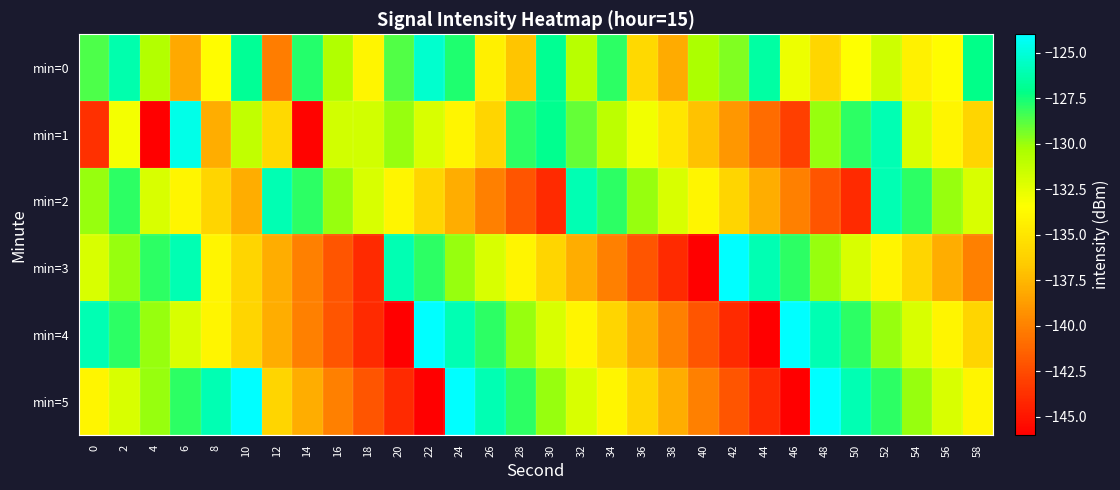

What is the maximum value shown in the chart?

-124.0